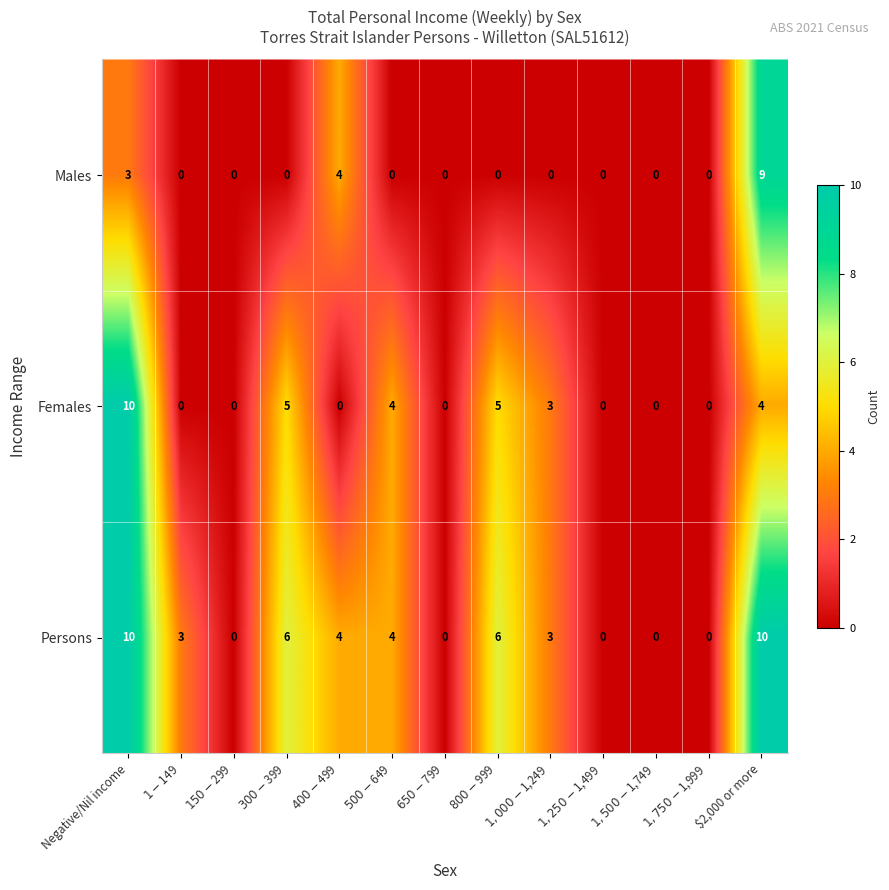

What is the spread (max minus min) of values at $300-$399?

6